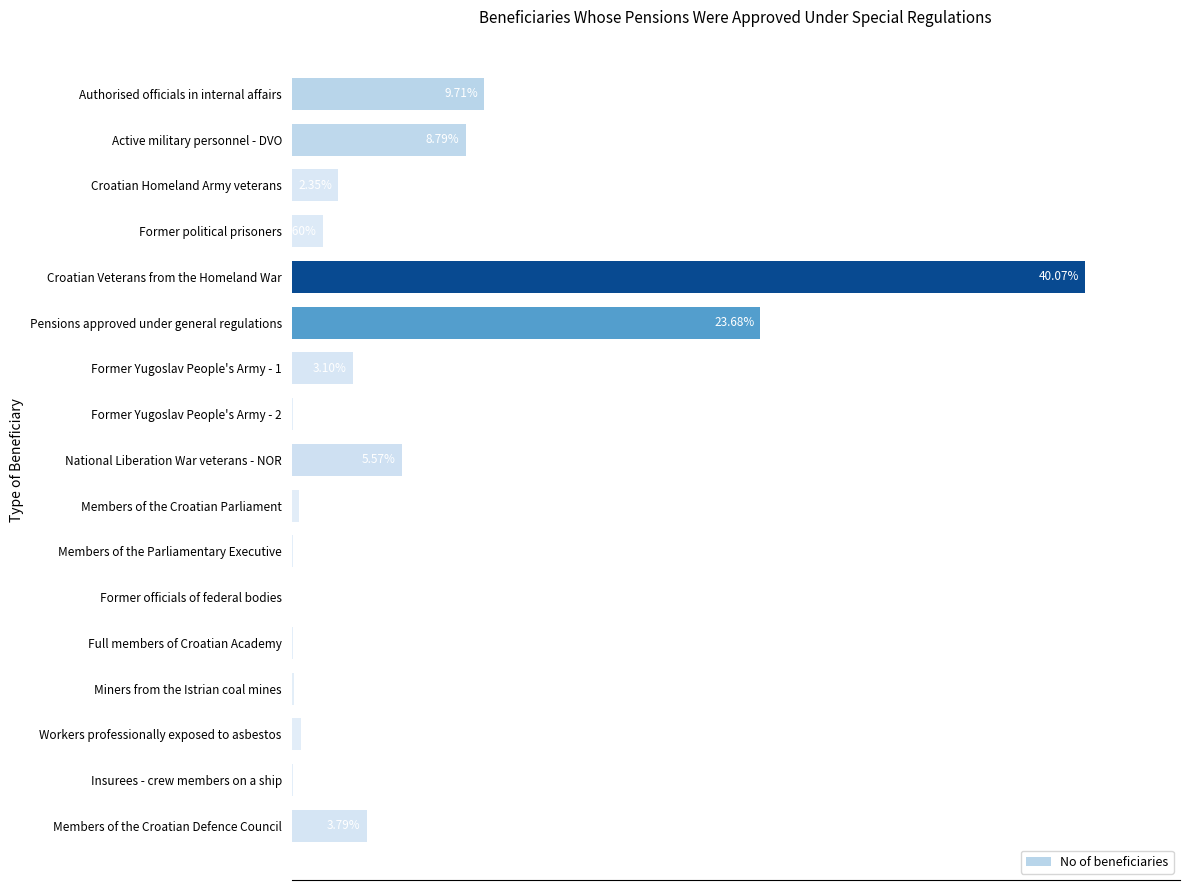

Where is the data nearest to the value 20?

Pensions approved under general regulations